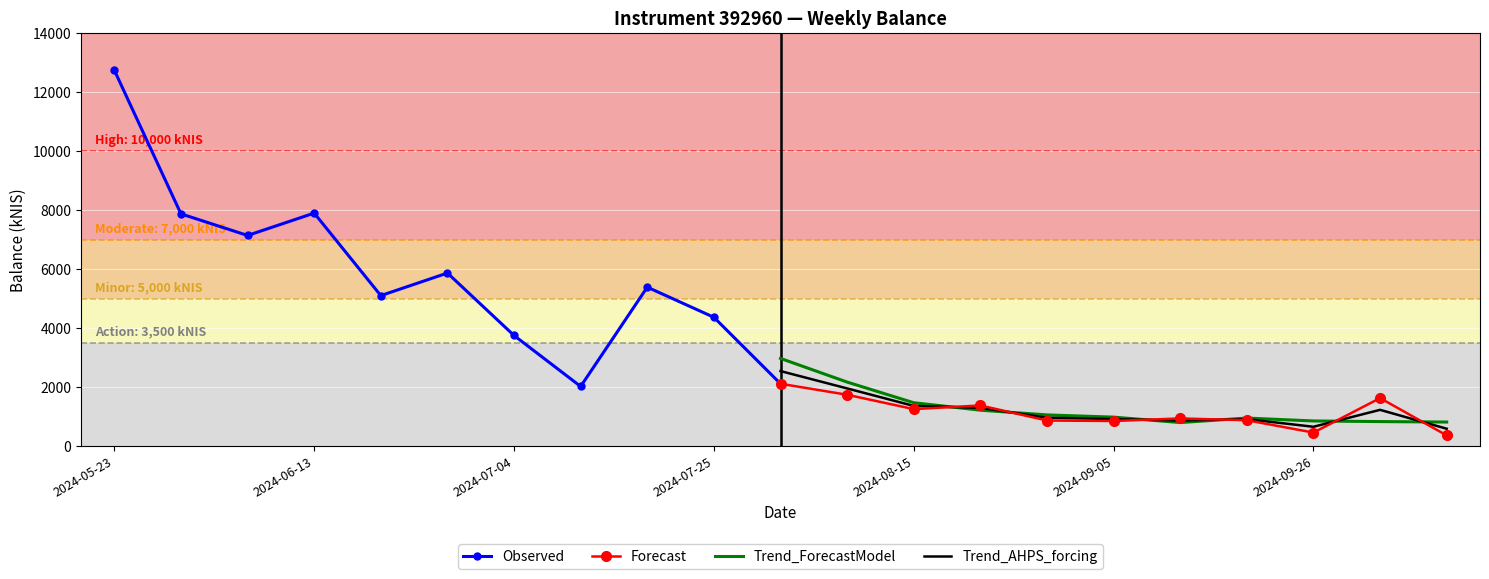

What is the highest value of the Forecast series?

2113.3